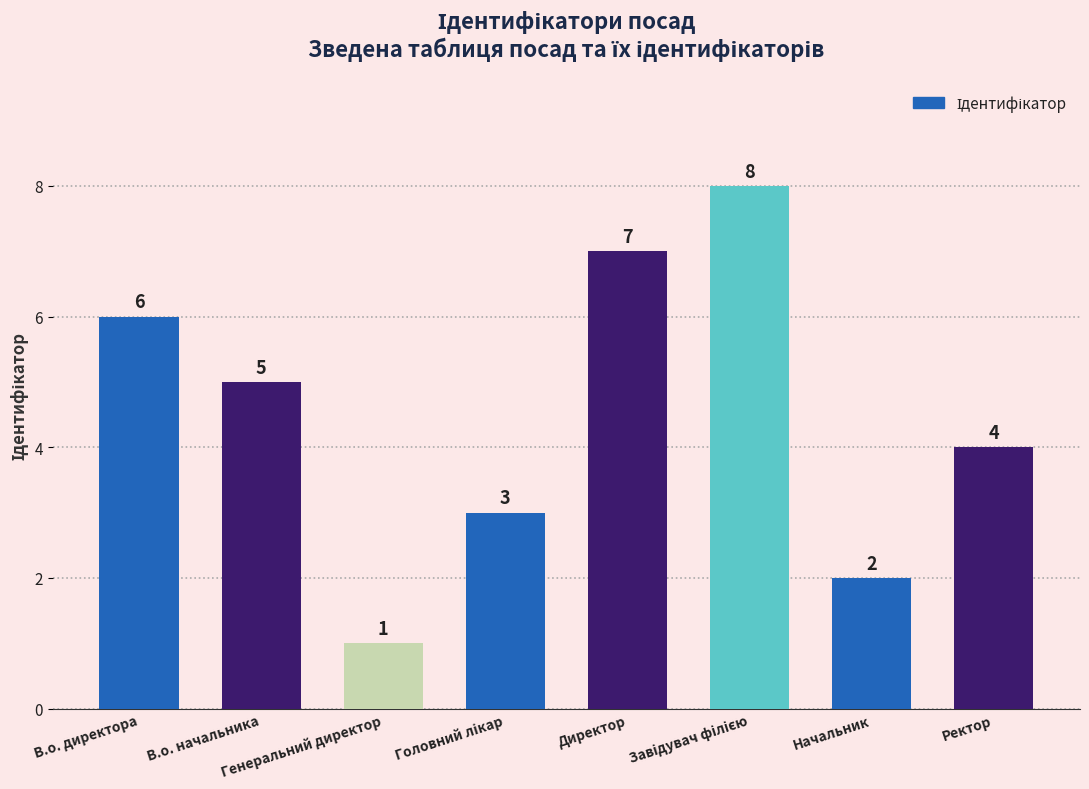

What is the maximum value shown in the chart?

8